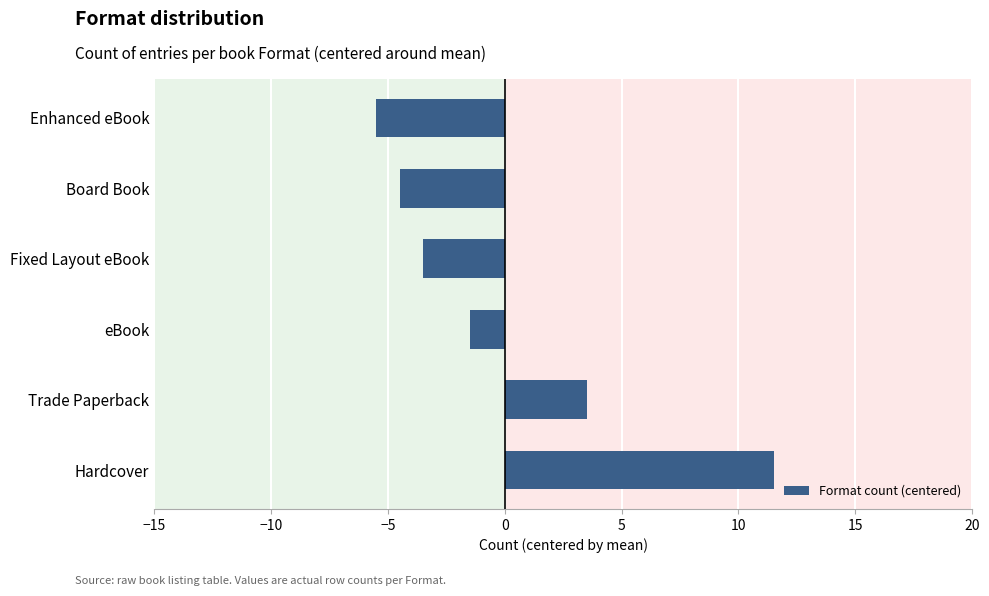

True or false: the data shows -2.1 at Enhanced eBook.

False